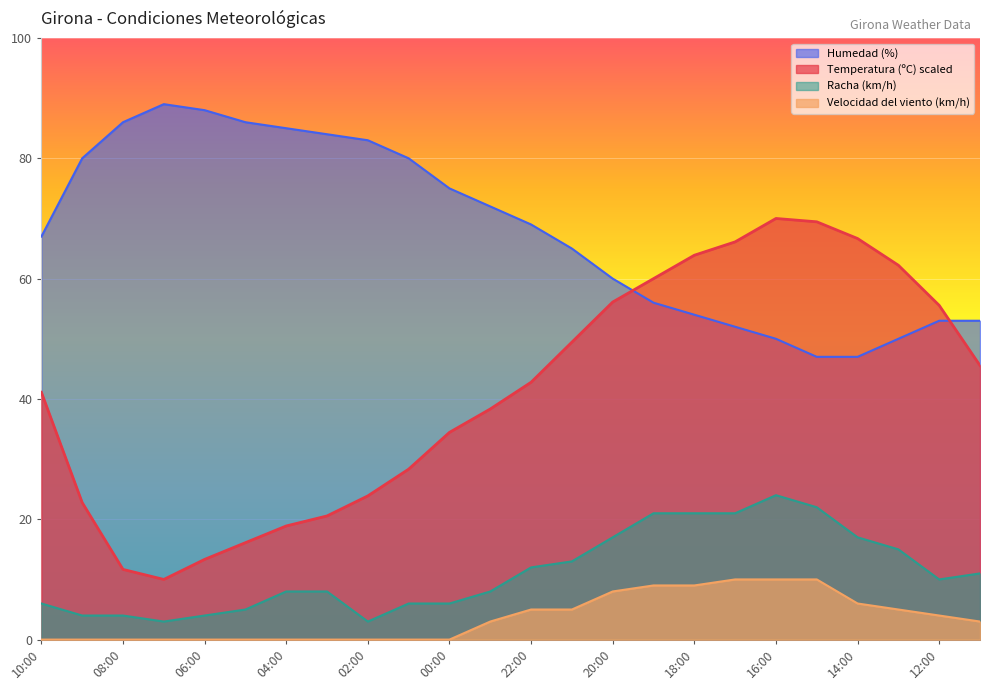

Where is Velocidad del viento (km/h) nearest to the value 5?

22:00